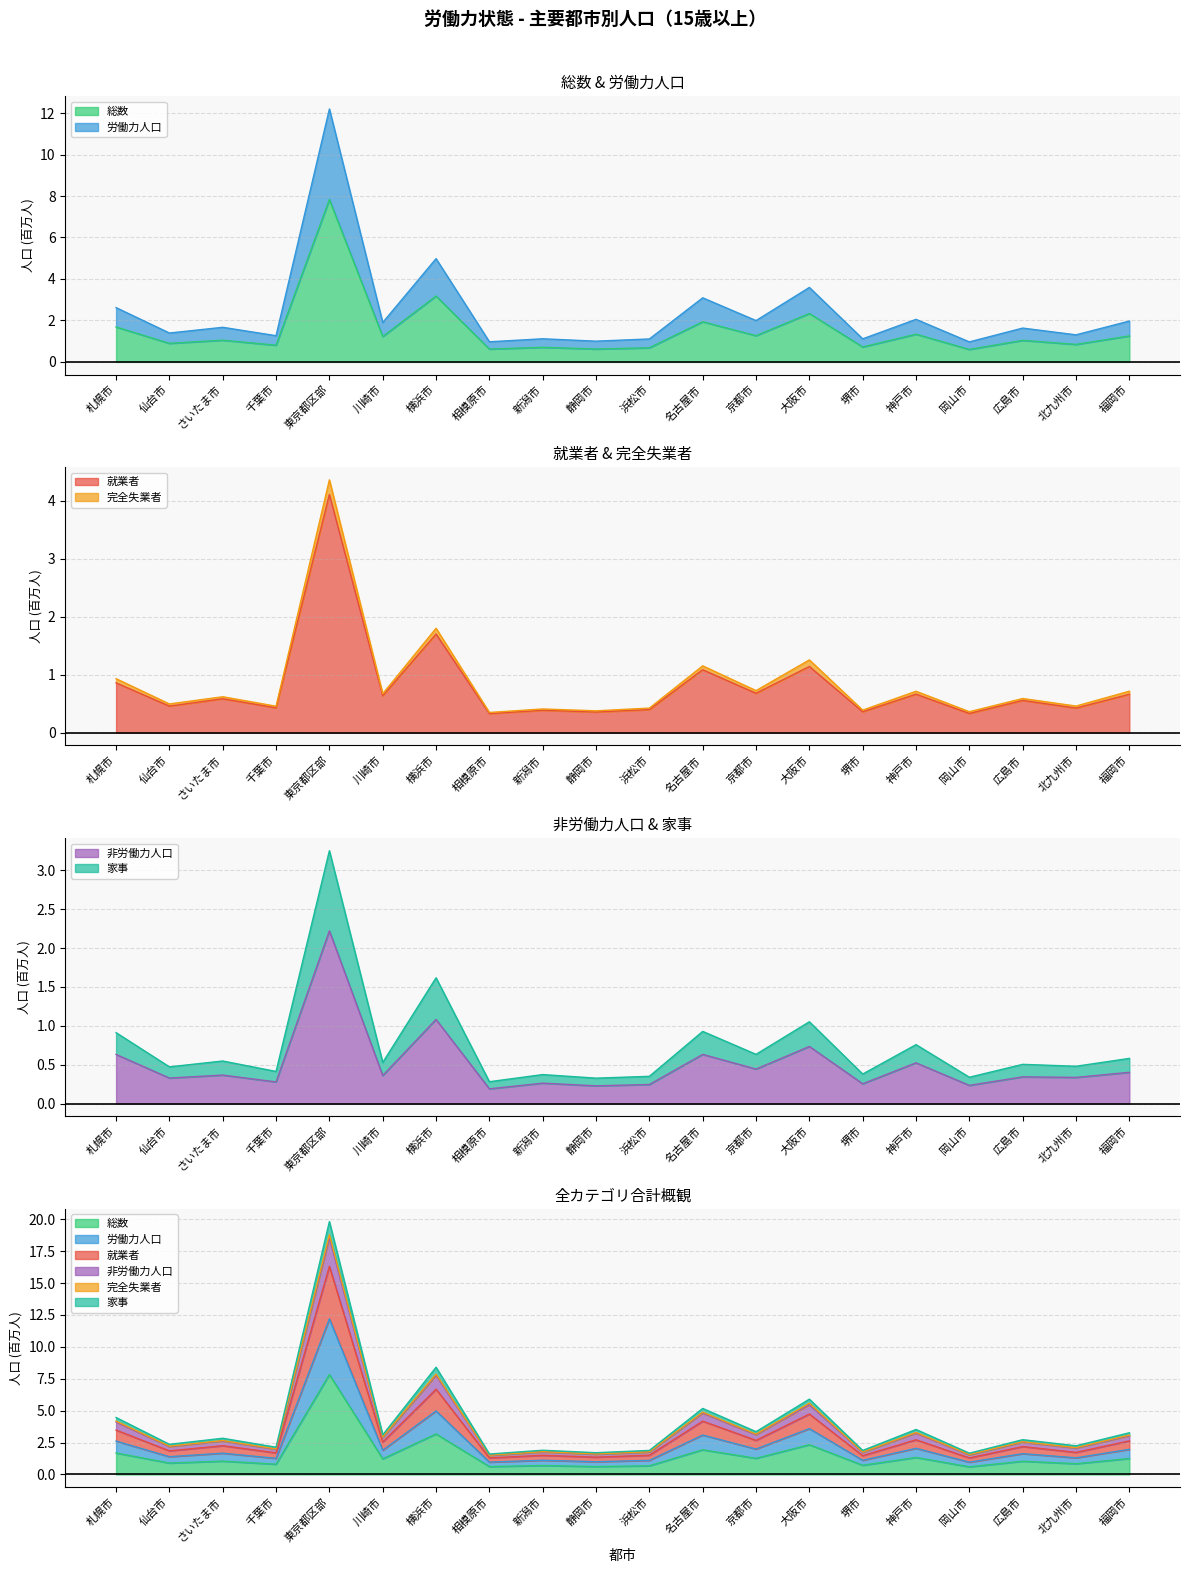

Count the number of data series in this chart.

6